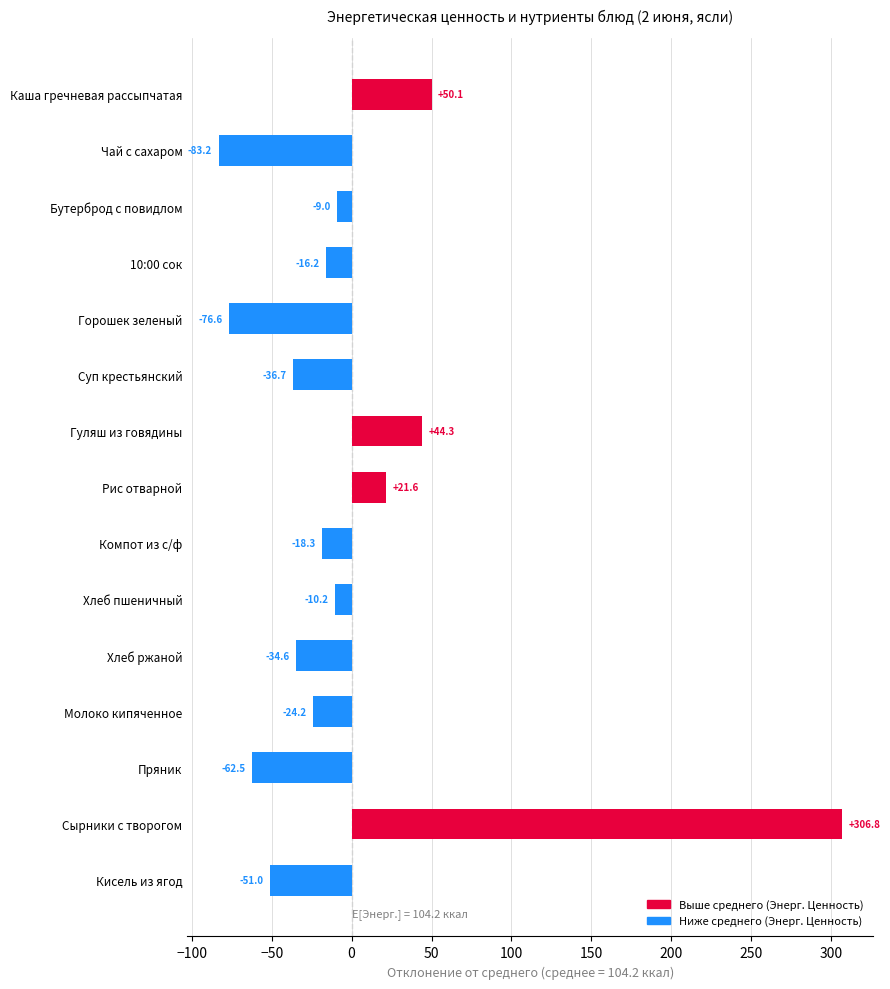

List the labels in order of value, largest first.

Сырники с творогом, Каша гречневая рассыпчатая, Гуляш из говядины, Рис отварной, Бутерброд с повидлом, Хлеб пшеничный, 10:00 сок, Компот из с/ф, Молоко кипяченное, Хлеб ржаной, Суп крестьянский, Кисель из ягод, Пряник, Горошек зеленый, Чай с сахаром